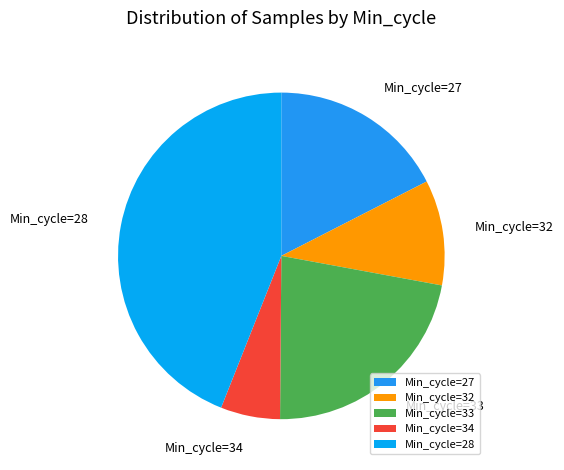

What is the largest slice in the pie chart?

Min_cycle=28